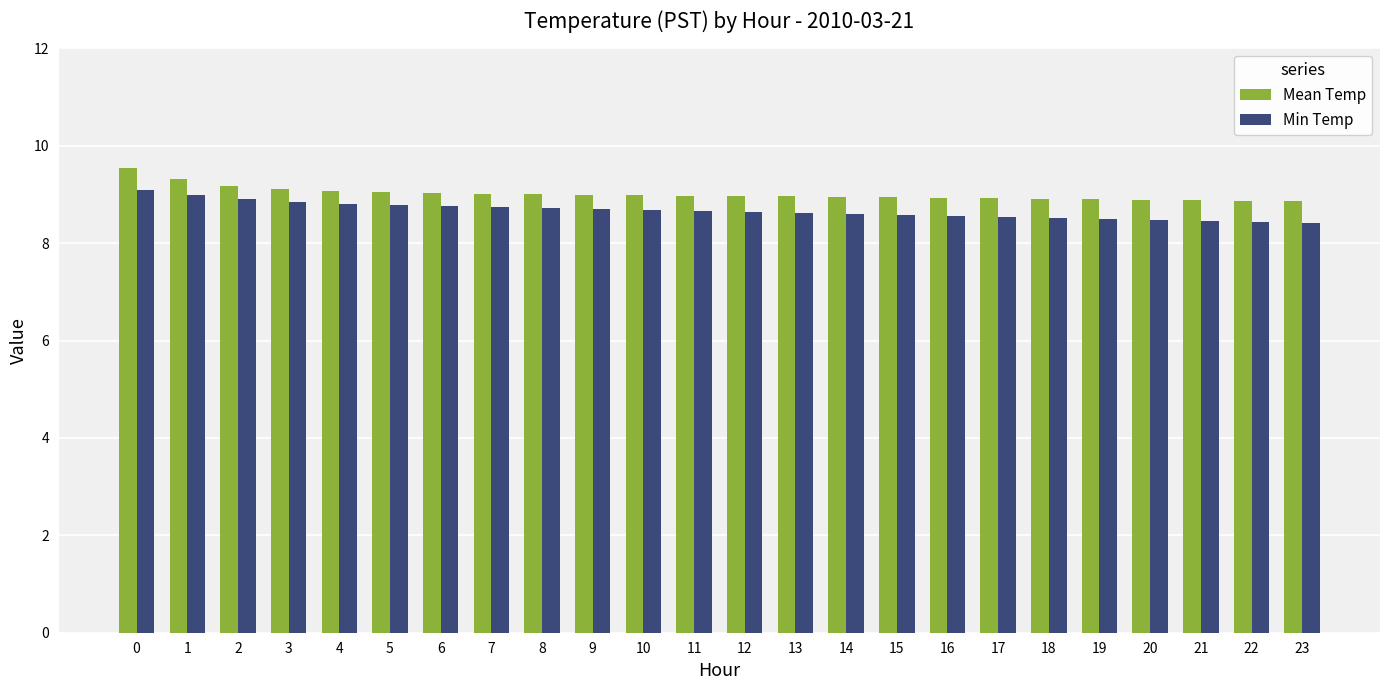

What is the spread (max minus min) of values at 3?

0.3